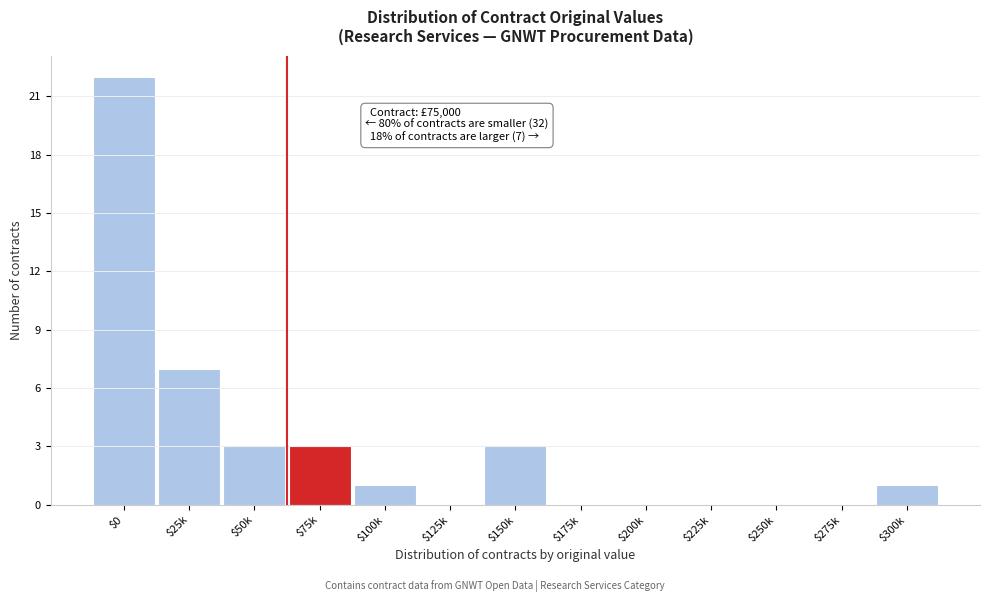

The value at $225k is -7. True or false?

False